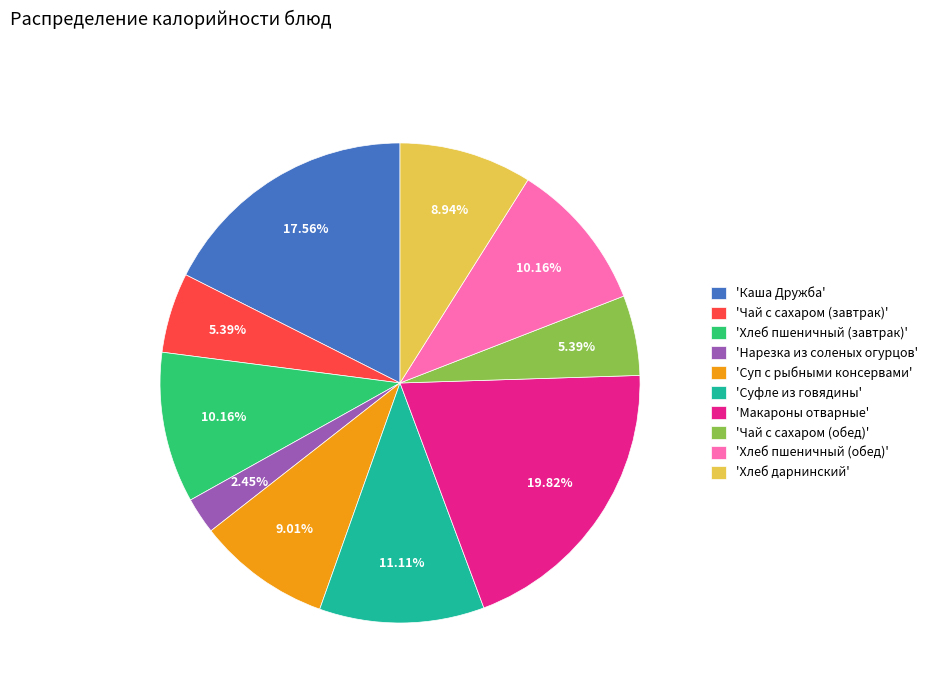

Which has a higher value, 'Хлеб пшеничный (обед)' or 'Макароны отварные'?

'Макароны отварные'